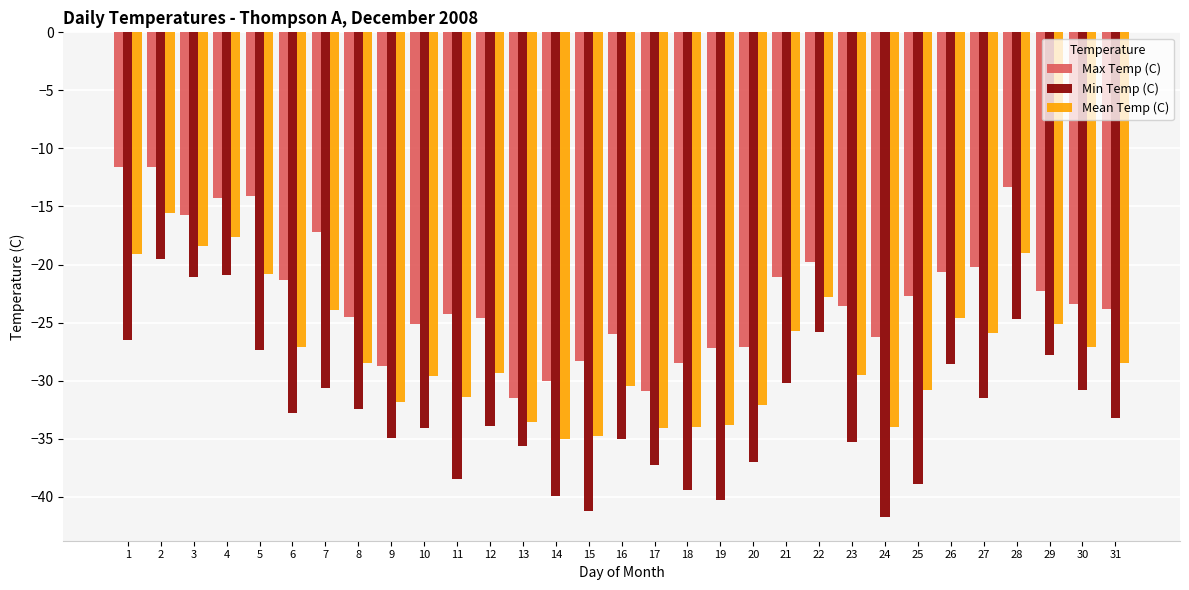

What is the minimum value shown in the chart?

-41.7